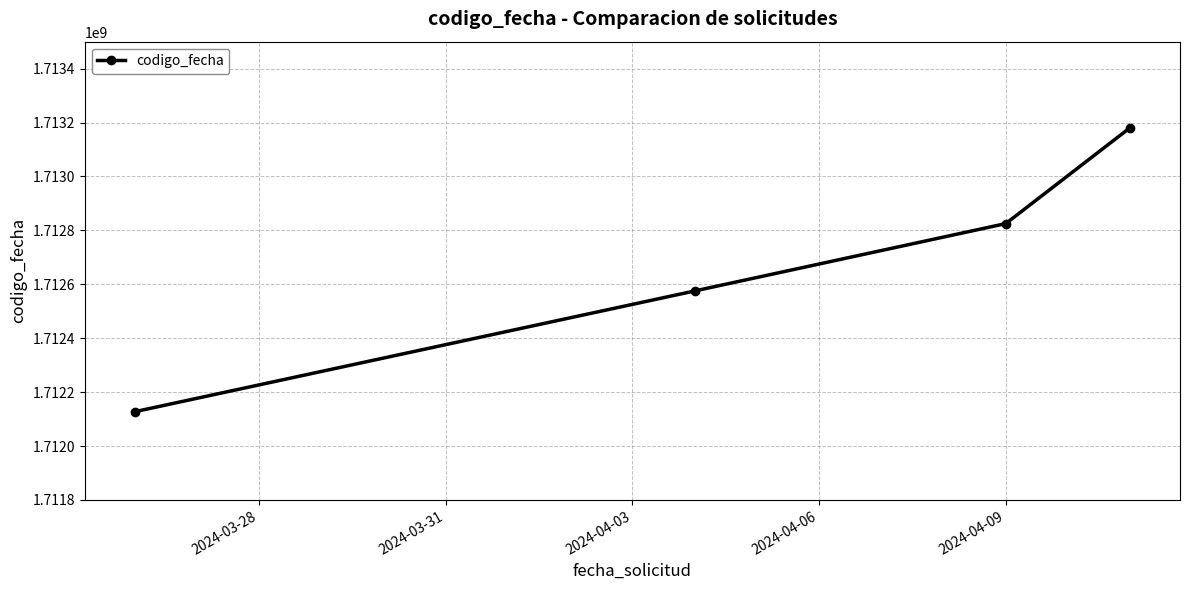

What is the value of the 3rd point from the left?

1712825169